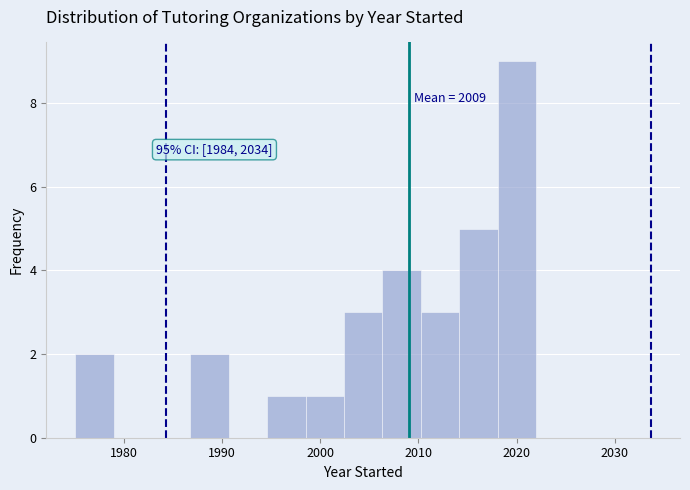

Around what value on the x-axis is the tallest bar? Give the approximate position of its centre, as read against the axis.

2020